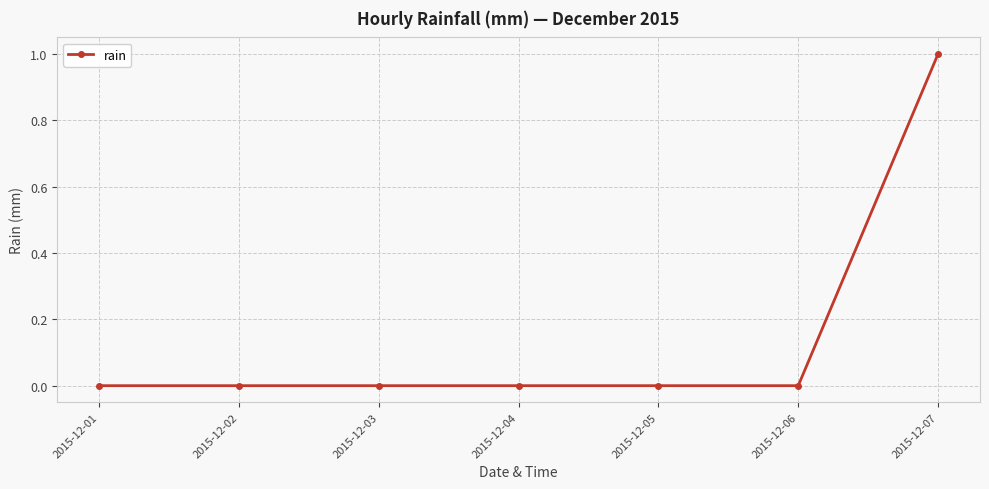

True or false: the data shows 0 at 2015-12-04.

True